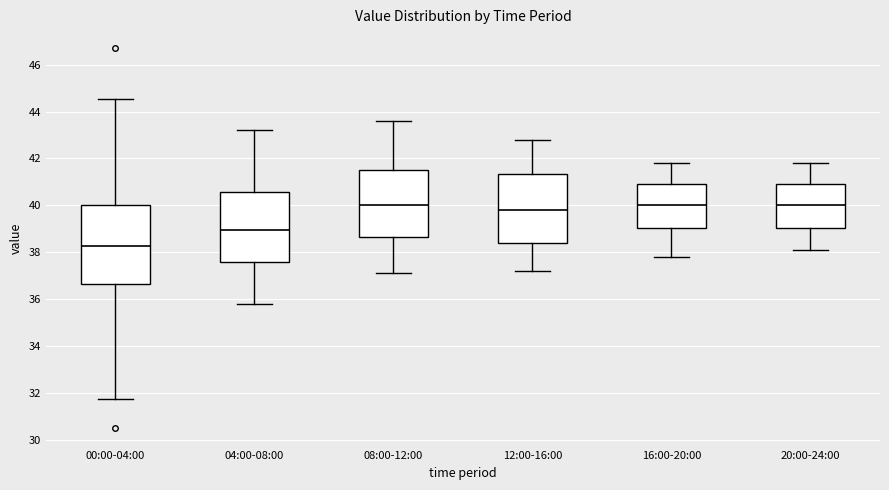

Where does the lower whisker of the box for 04:00-08:00 end on the y-axis? The values are not printed on the chart, so give them approximately, as read against the axis.

35.8